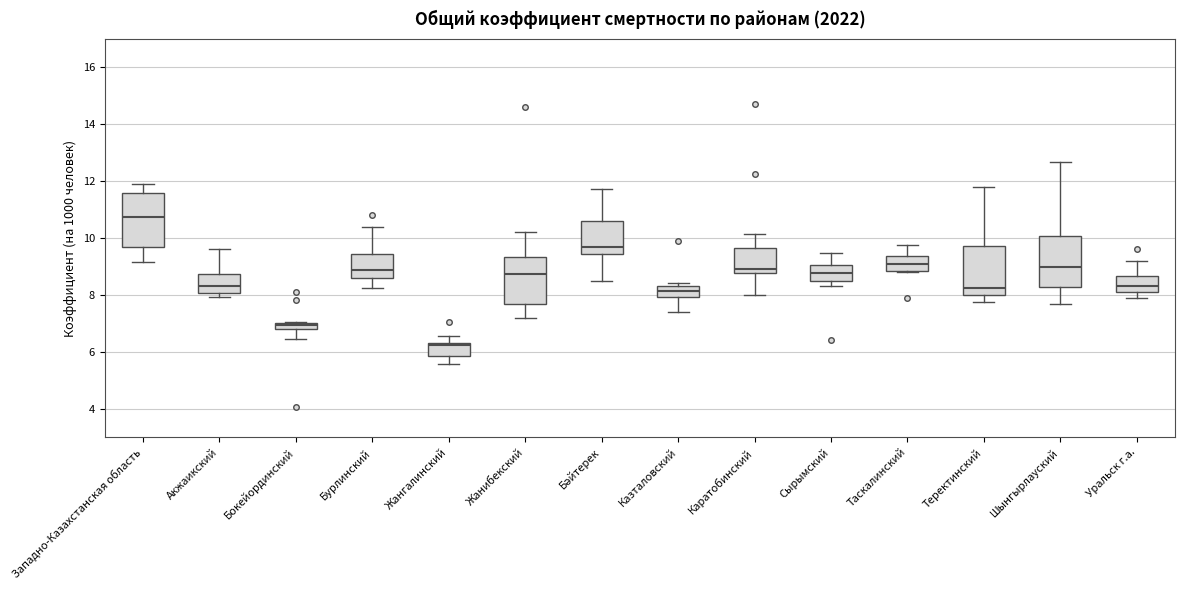

Which box has the highest median line?

Западно-Казахстанская область